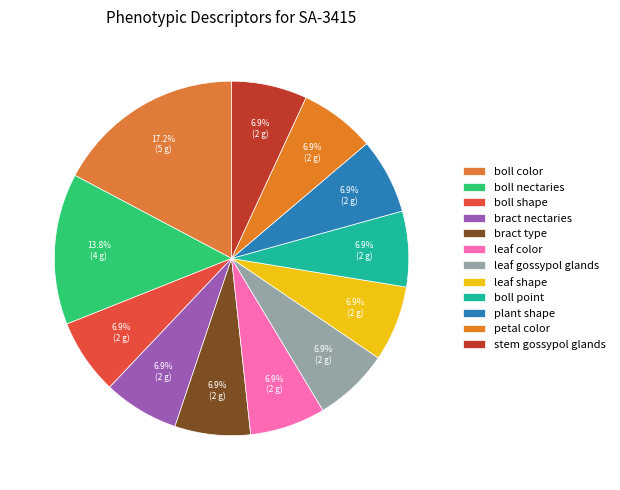

The bract type slice represents 17% of the pie. True or false?

False